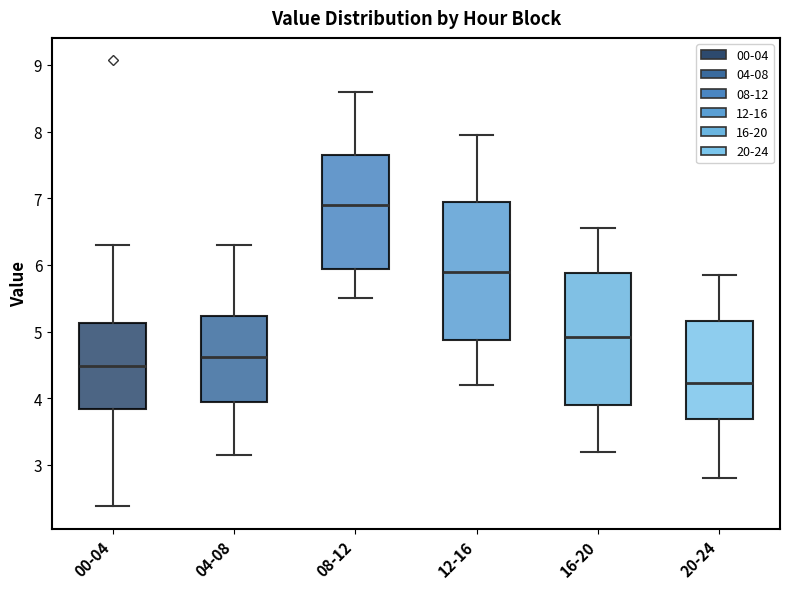

Reading left to right, read every box against the y-axis: the position of its median line, the range the box covers, and the ends of its whiskers. The values are not printed on the chart, so give them approximately, as read against the axis.

00-04: median 4.5, box 3.8 to 5.1, whiskers 2.4 to 6.3
04-08: median 4.6, box 3.9 to 5.2, whiskers 3.2 to 6.3
08-12: median 6.9, box 5.9 to 7.7, whiskers 5.5 to 8.6
12-16: median 5.9, box 4.9 to 6.9, whiskers 4.2 to 8.0
16-20: median 4.9, box 3.9 to 5.9, whiskers 3.2 to 6.6
20-24: median 4.2, box 3.7 to 5.2, whiskers 2.8 to 5.9